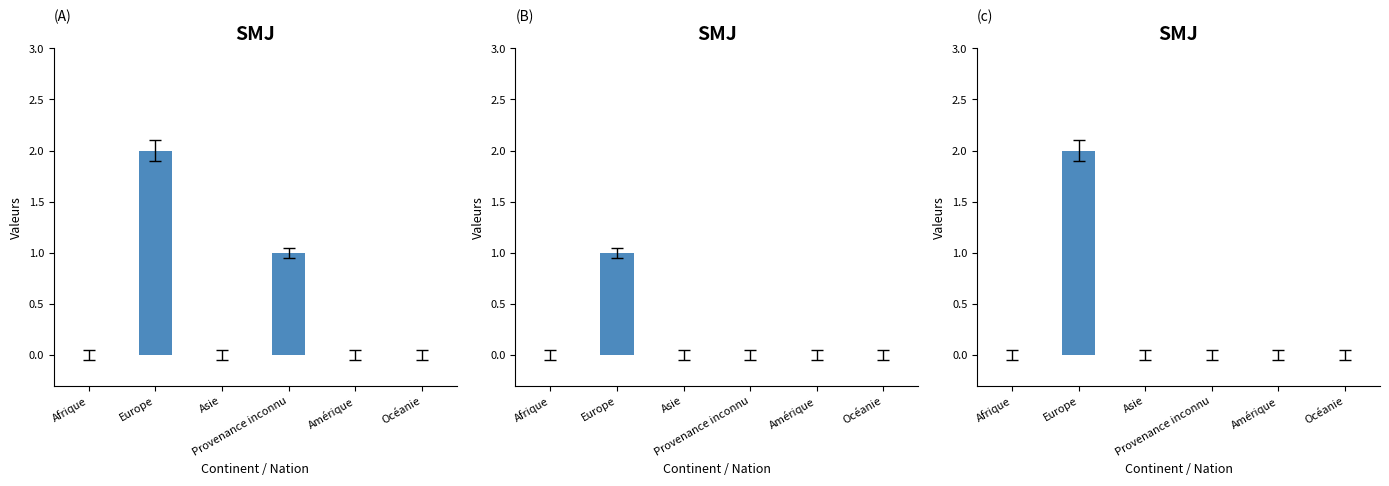

Reading left to right, extract all data points from this chart.

Nouvelles demandes: Afrique=0	Europe=2	Asie=0	Provenance inconnu=1	Amérique=0	Océanie=0
Fin Organisation départ: Afrique=0	Europe=1	Asie=0	Provenance inconnu=0	Amérique=0	Océanie=0
Radiations demande: Afrique=0	Europe=2	Asie=0	Provenance inconnu=0	Amérique=0	Océanie=0